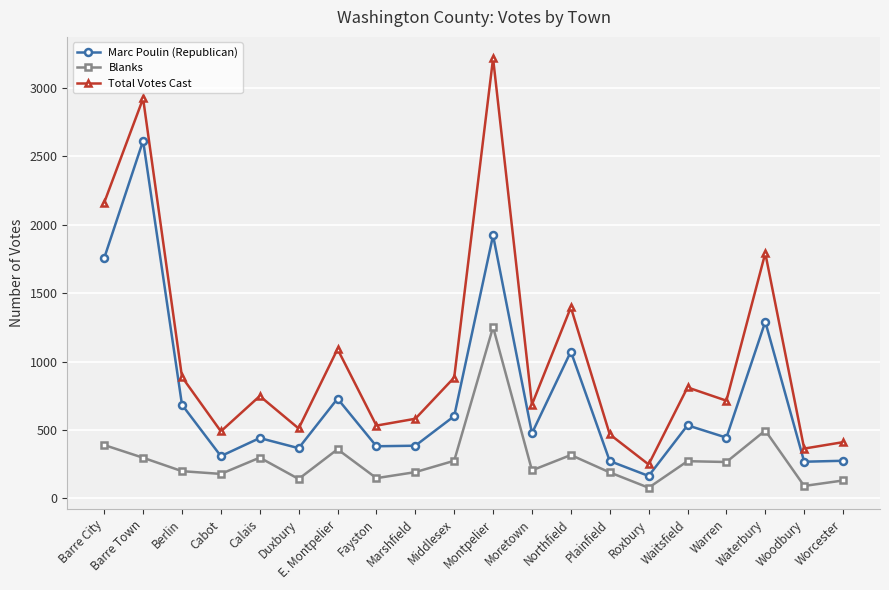

What is the label of the 8th point from the right?

Northfield